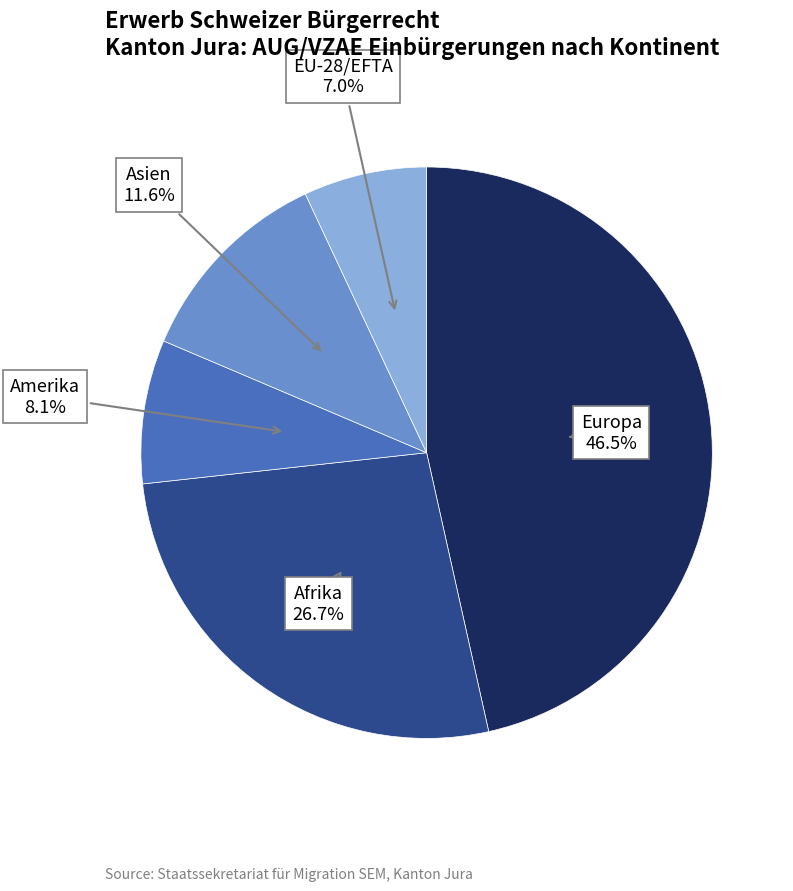

Does any single category account for the majority?

No